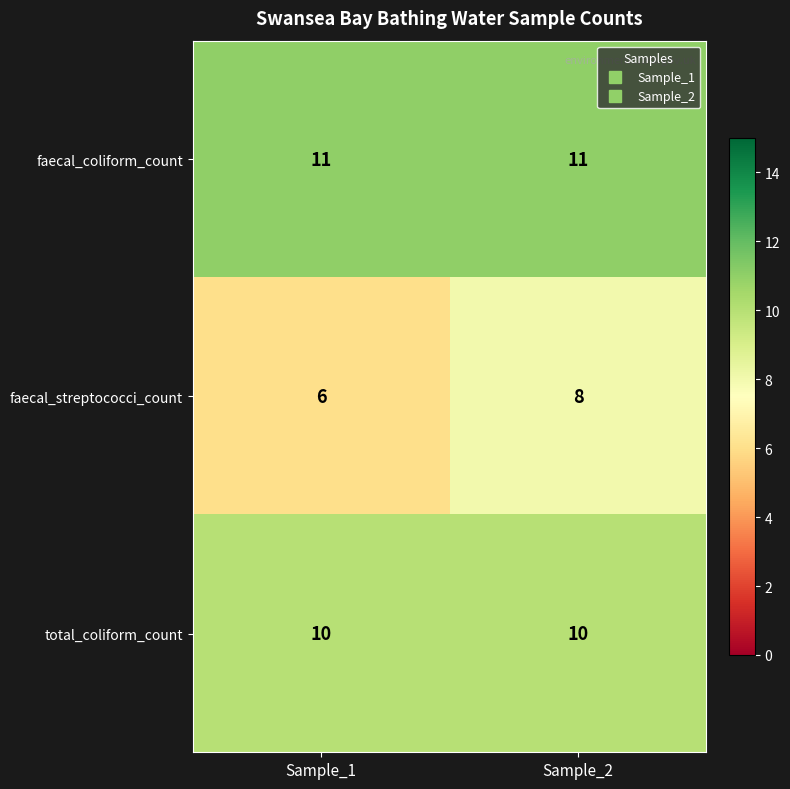

Rank the series at Sample_1 from lowest to highest value.

faecal_streptococci_count, total_coliform_count, faecal_coliform_count